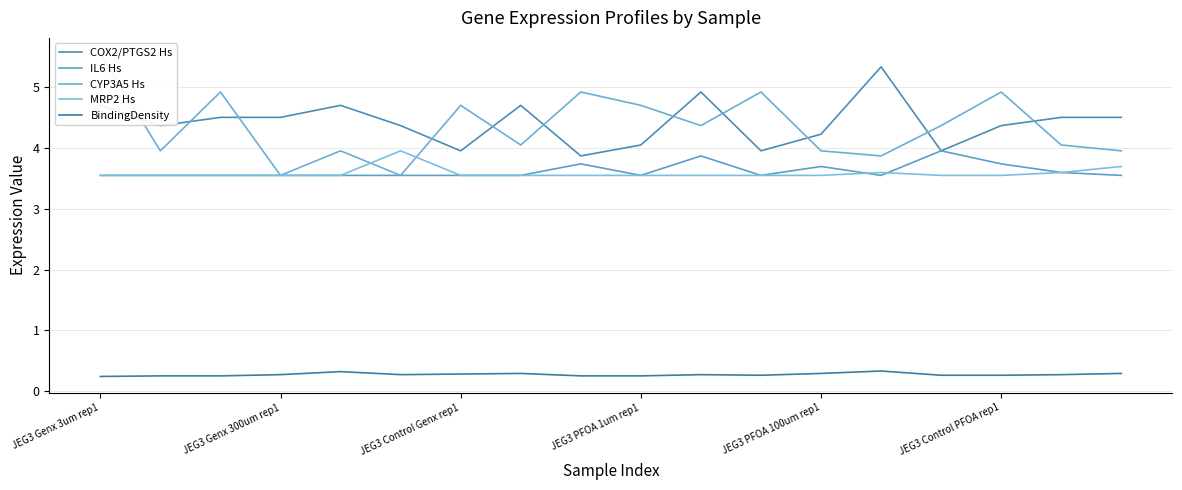

List the labels in order of COX2/PTGS2 Hs value, largest first.

13, 10, JEG3 Genx 3um rep1, JEG3 PFOA 100um rep1, 7, JEG3 Control Genx rep1, JEG3 PFOA 1um rep1, 16, 17, JEG3 Genx 300um rep1, JEG3 Control PFOA rep1, 15, 12, 9, 6, 11, 14, 8